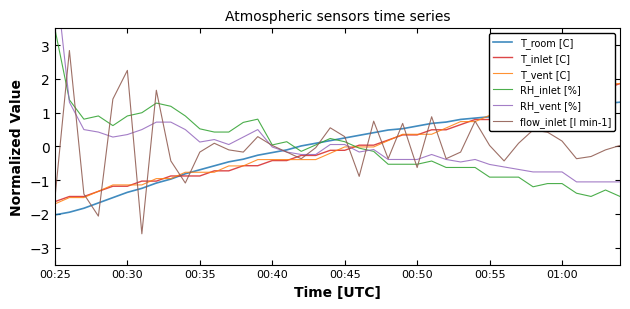

What is the difference between the highest and lowest values at 31?

2.0